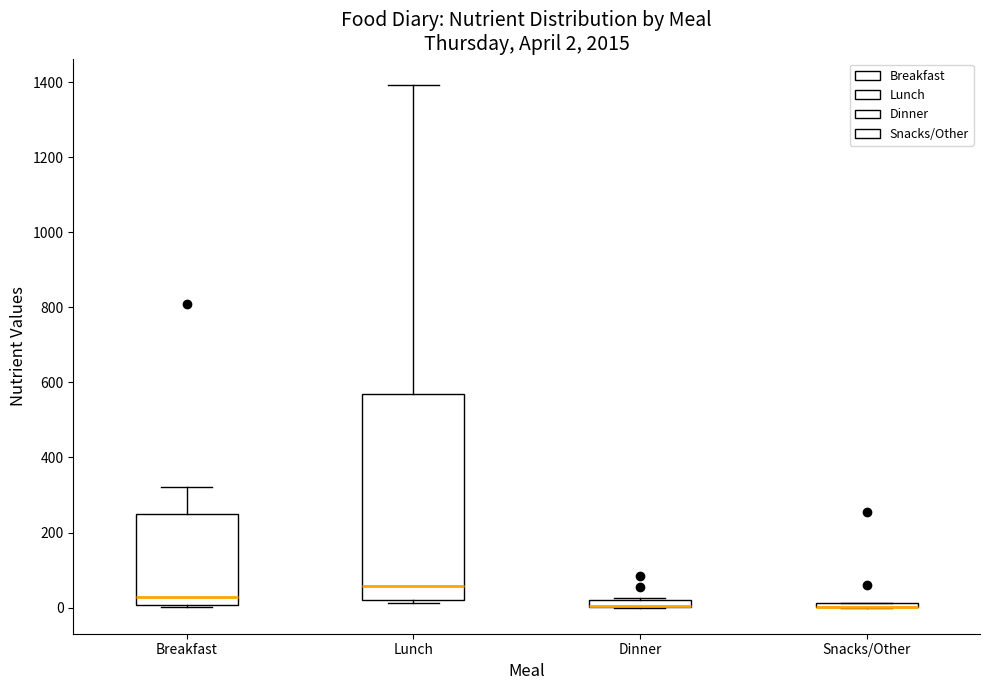

Which box is the tallest, from its lower edge to its upper edge?

Lunch